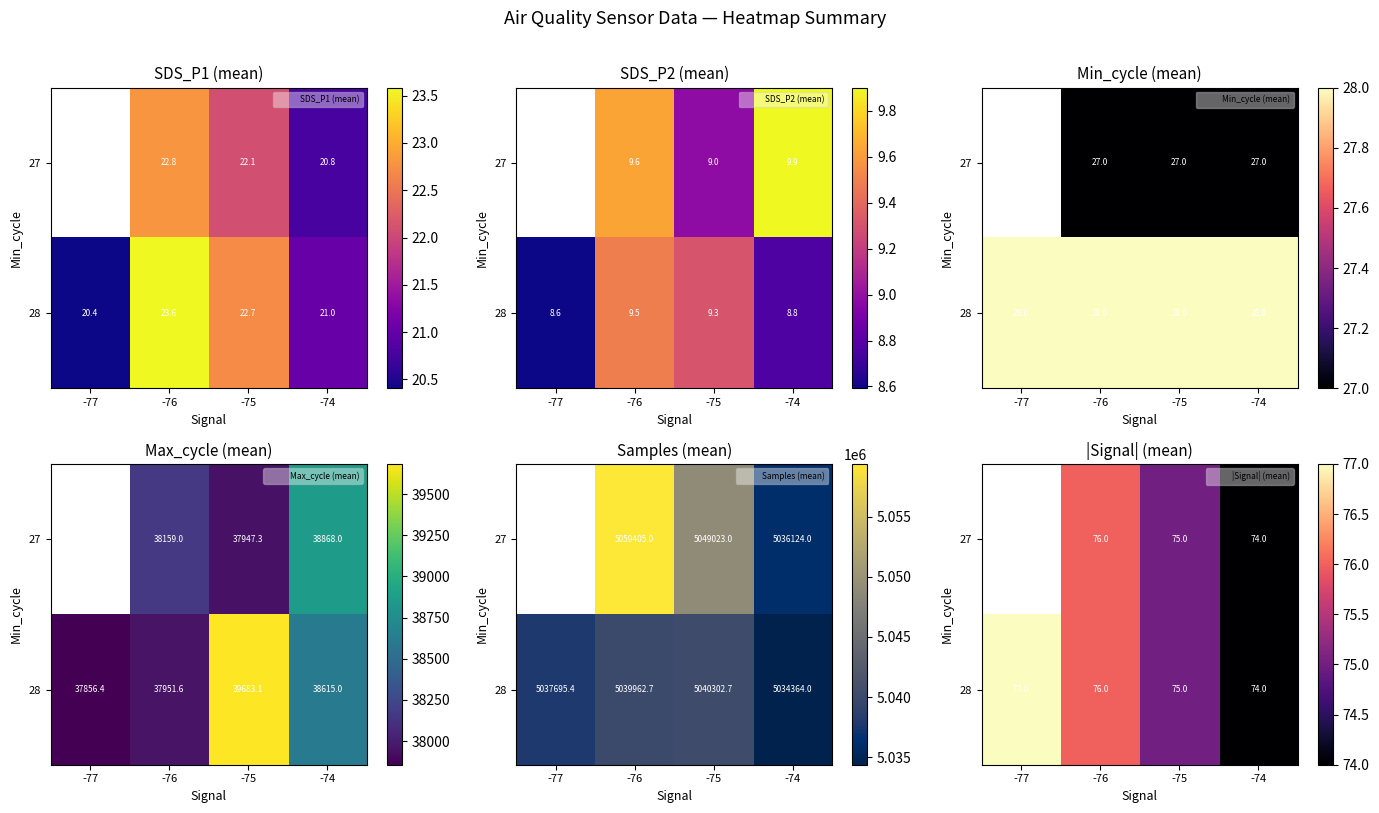

The value of 28 at -74 is 26.2. True or false?

False